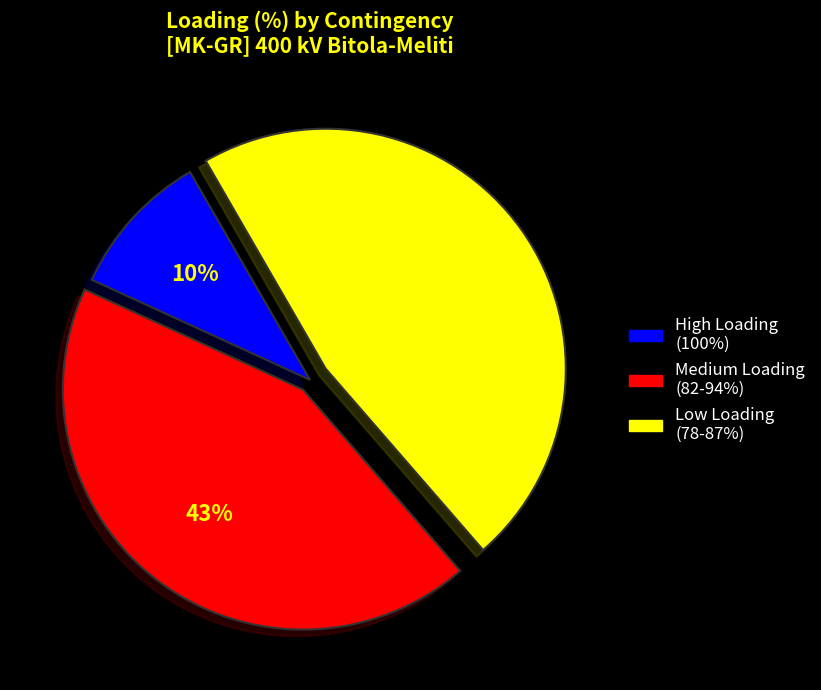

To the nearest percent, what is the difference between the largest and smallest slice percentages?

37%